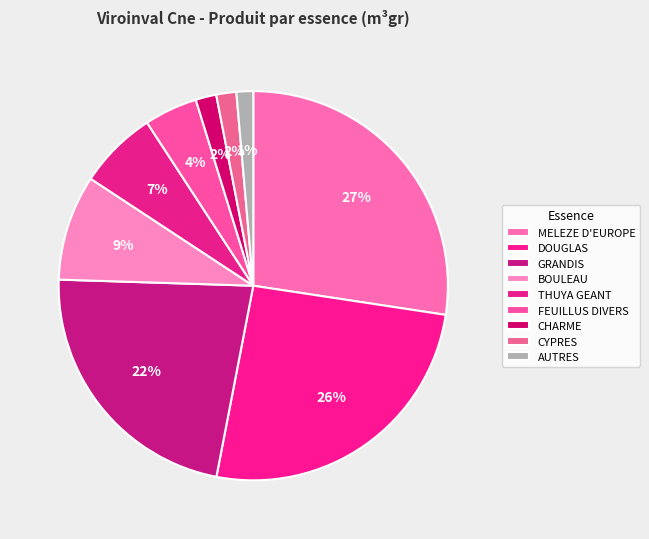

What percentage is the THUYA GEANT slice, to the nearest percent?

7%